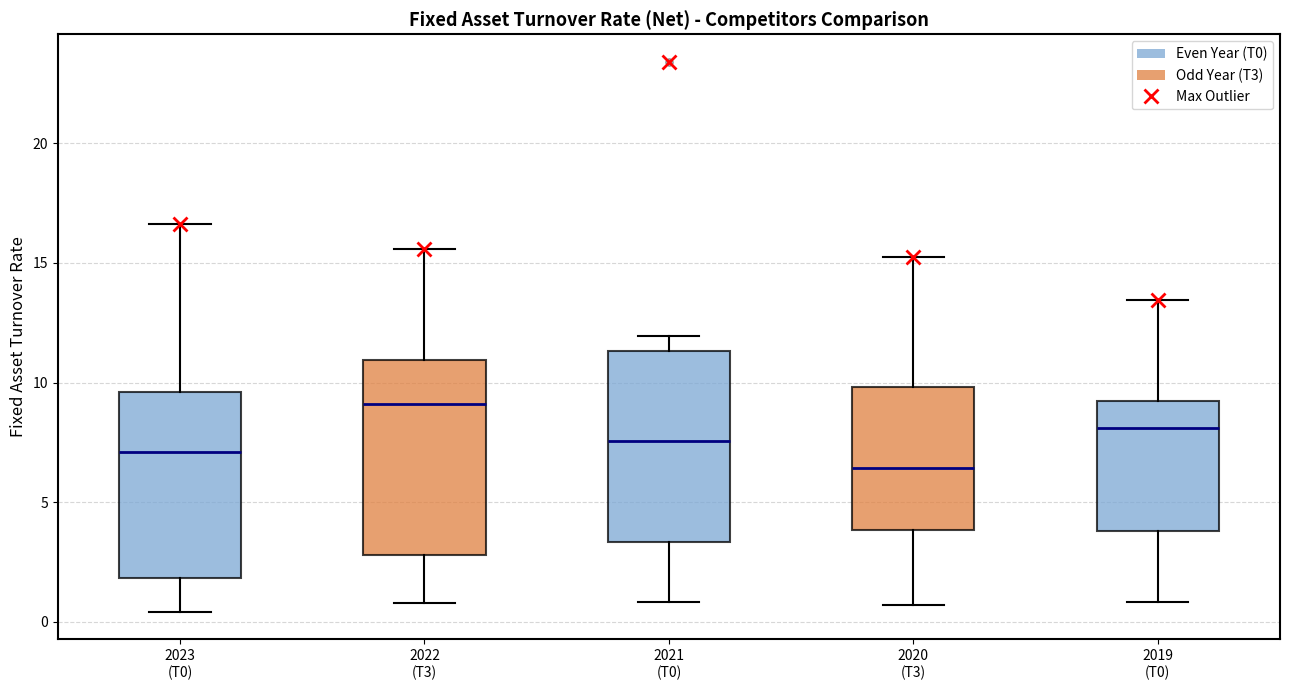

Reading left to right, read every box against the y-axis: the position of its median line, the range the box covers, and the ends of its whiskers. The values are not printed on the chart, so give them approximately, as read against the axis.

2023 (T0): median 7.0, box 2.0 to 9.5, whiskers 0.5 to 16.5
2022 (T3): median 9.0, box 3.0 to 11.0, whiskers 1.0 to 15.5
2021 (T0): median 7.5, box 3.5 to 11.5, whiskers 1.0 to 12.0
2020 (T3): median 6.5, box 4.0 to 10.0, whiskers 0.5 to 15.0
2019 (T0): median 8.0, box 4.0 to 9.0, whiskers 1.0 to 13.5